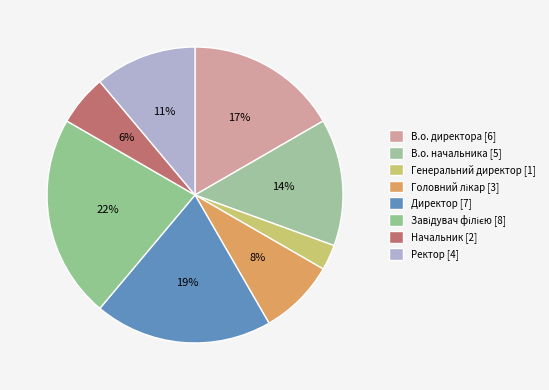

How many slices are in this pie chart?

8